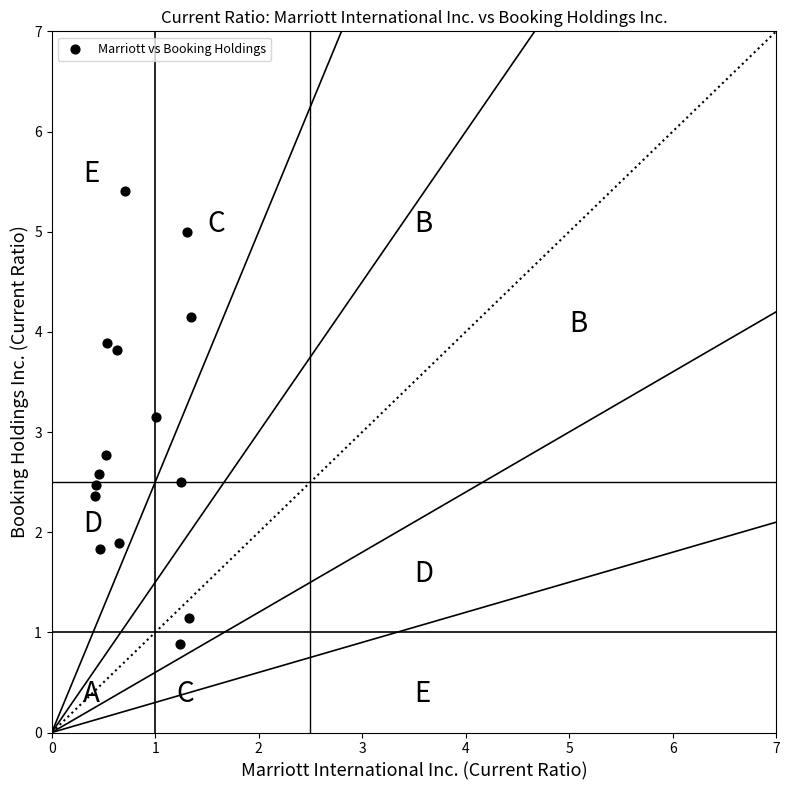

What is the range of X values (max minus min)?

0.9